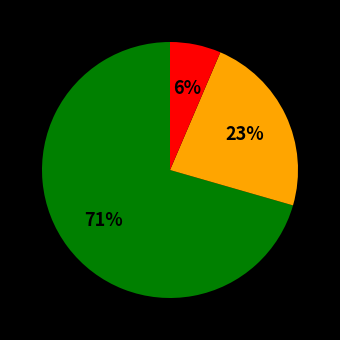

To the nearest percent, what is the average slice percentage?

33%